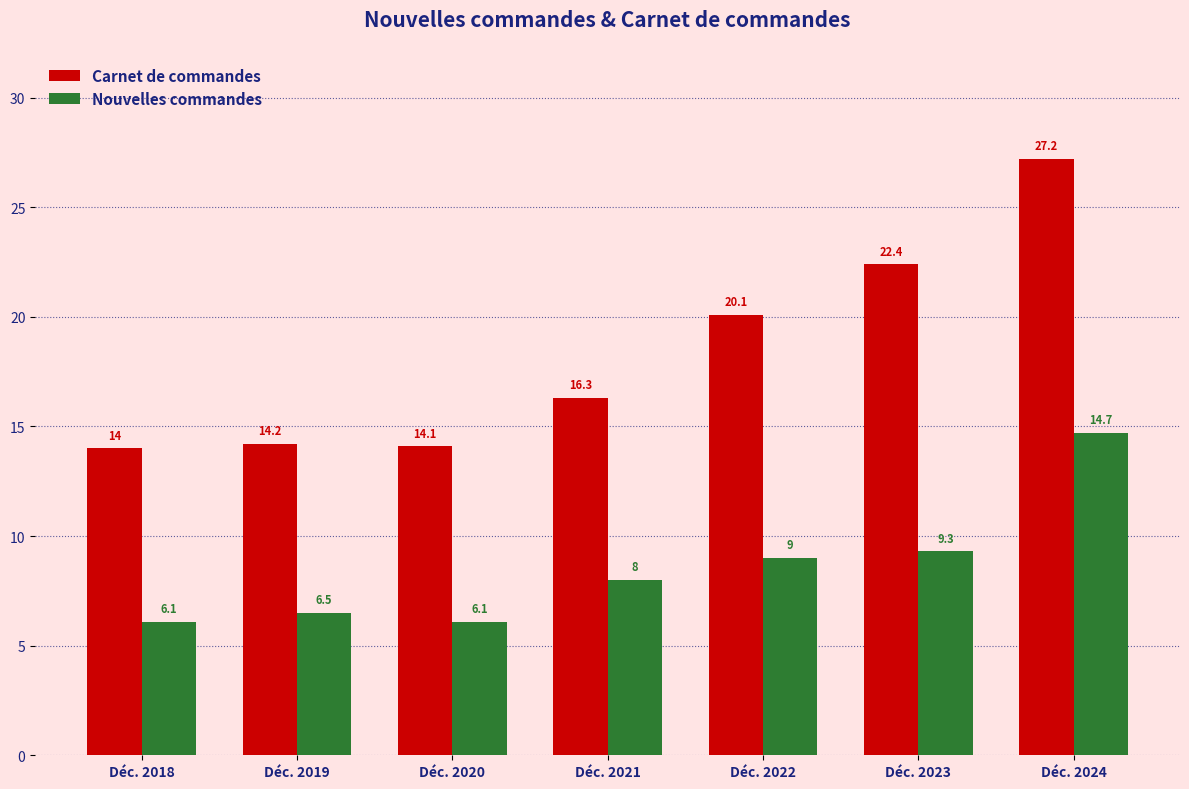

How many bars are there in each group?

2